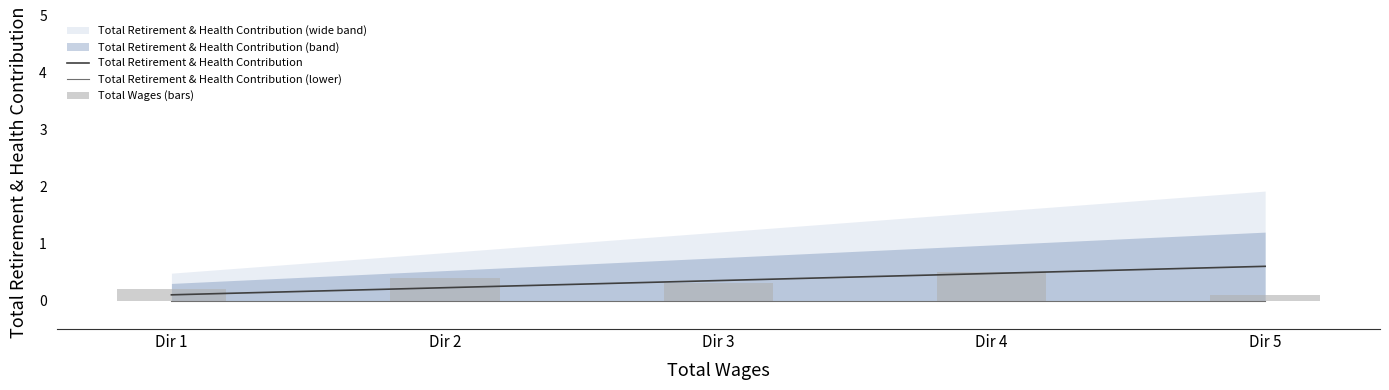

What is the approximate value of Total Wages (bars) at Dir 5?

0.1